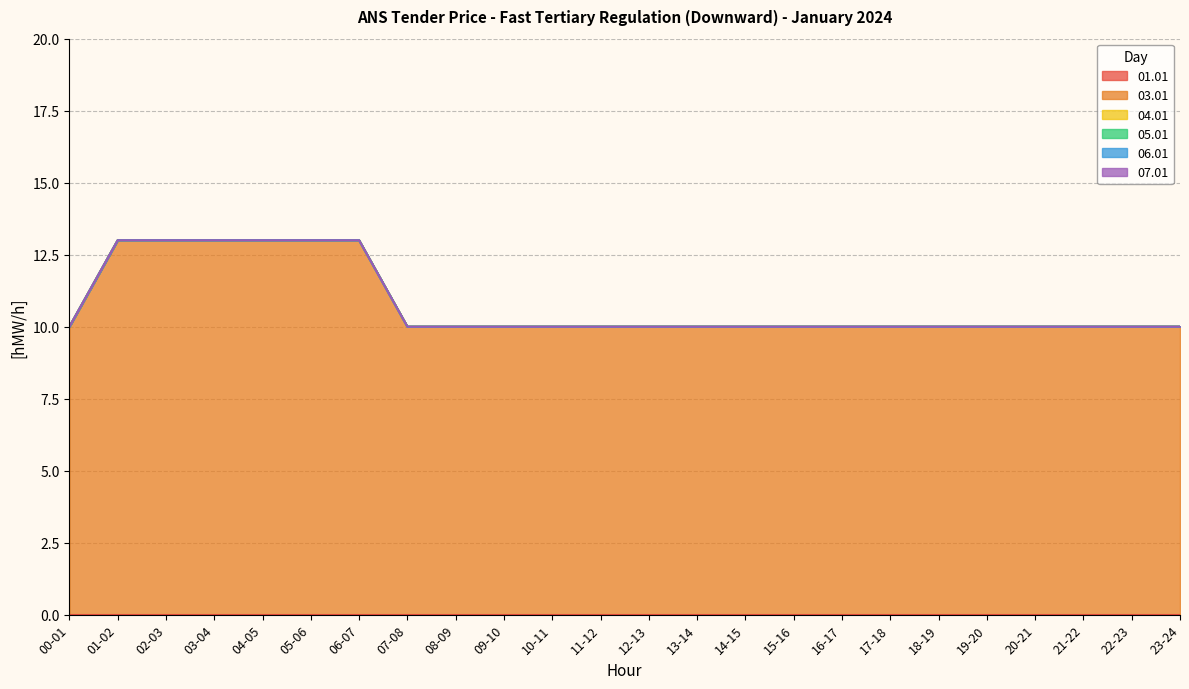

At which category is the sum across all series the highest?

01-02